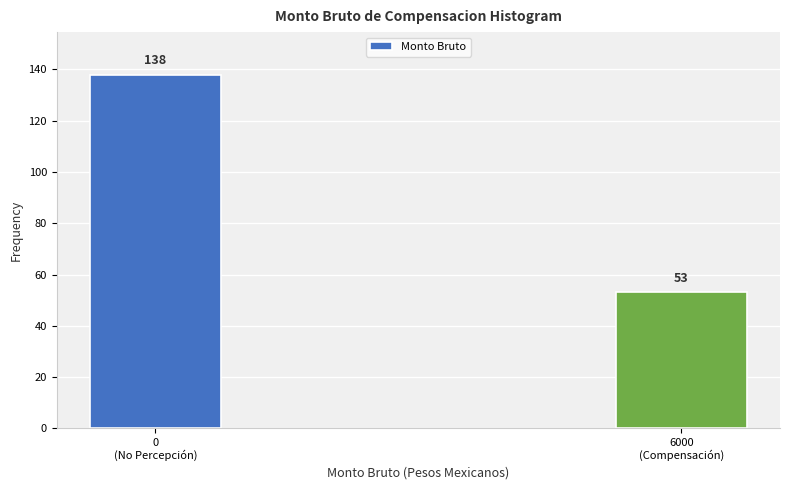

Reading right to left, extract all data points from this chart.

53	138